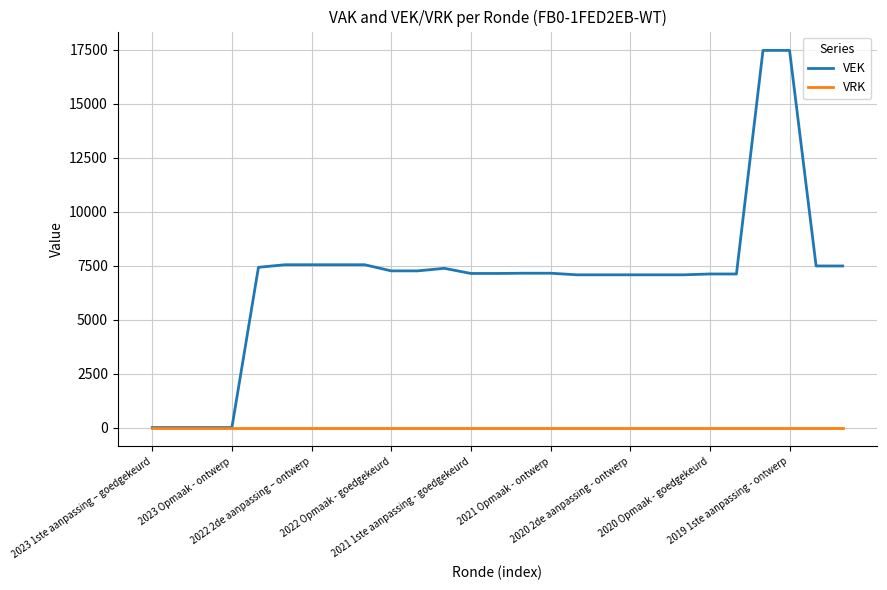

Is this an area chart (filled region under the line)?

No